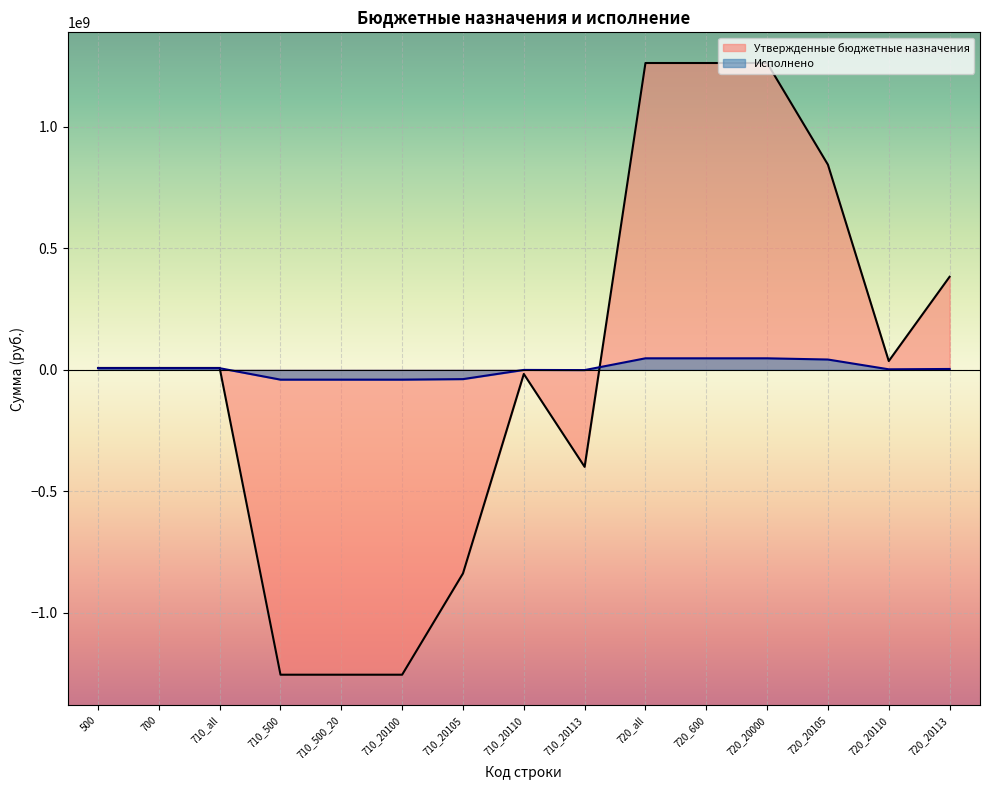

At which label is Утвержденные бюджетные назначения closest to 3681402?

500